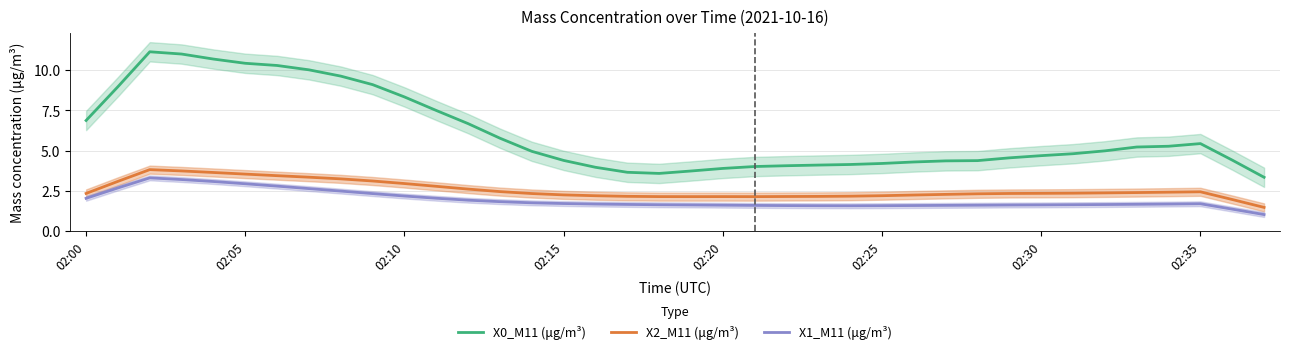

True or false: X2_M11 (μg/m³) and X1_M11 (μg/m³) cross at least once.

False